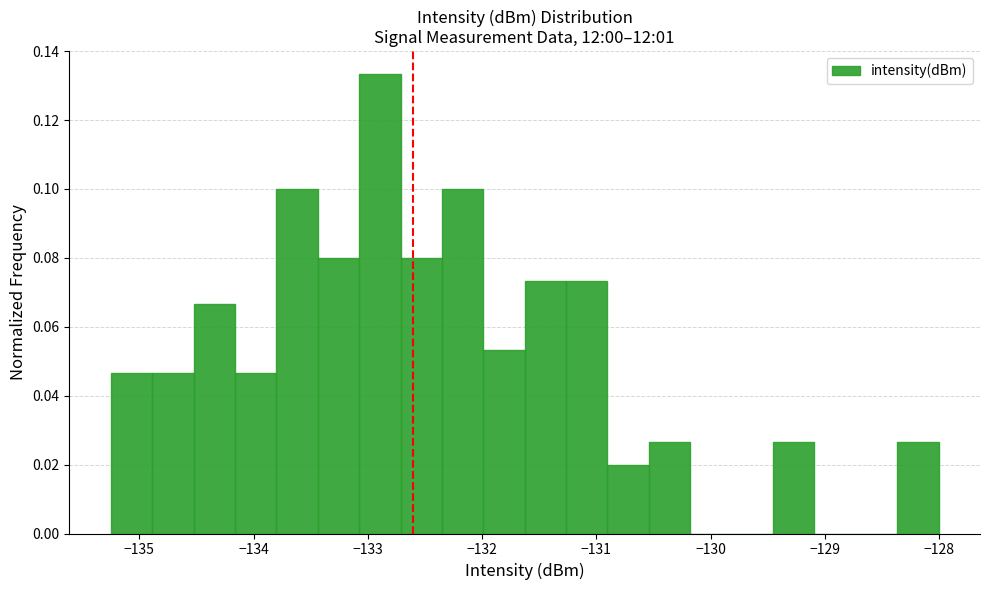

Around what value on the x-axis is the tallest bar? Give the approximate position of its centre, as read against the axis.

-132.9